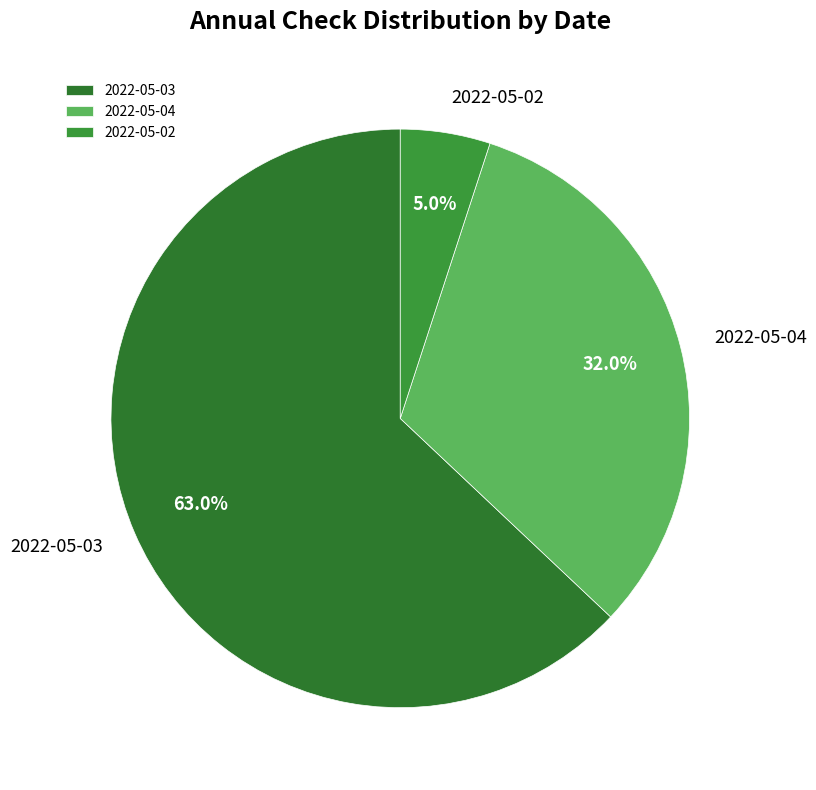

What is the total percentage of 2022-05-02 and 2022-05-04?

37.0%